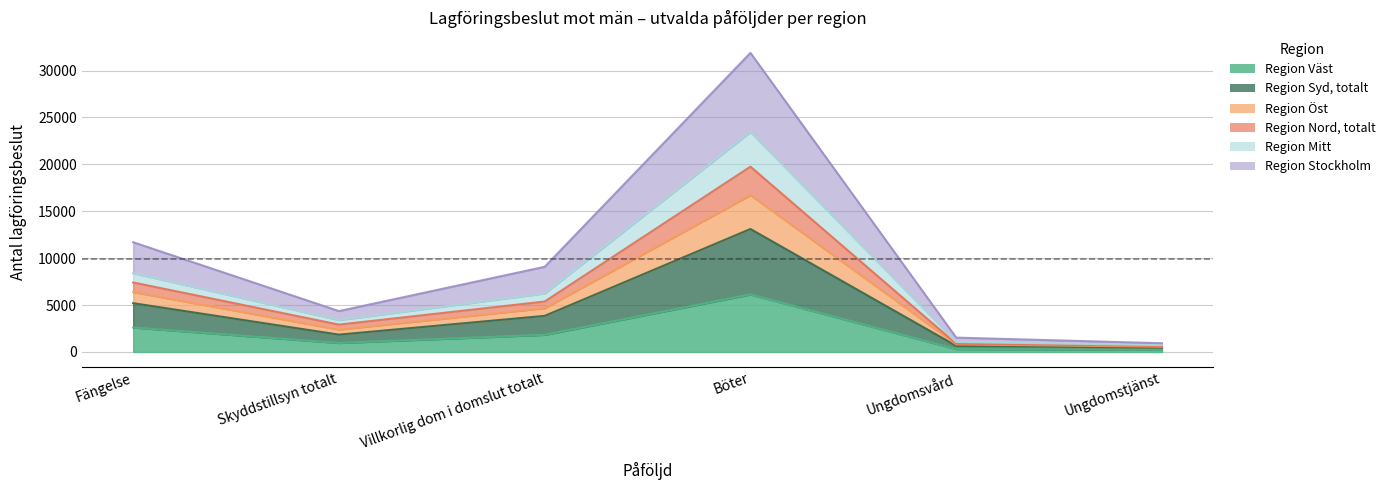

How many interior local peaks does the Region Syd, totalt series have?

1